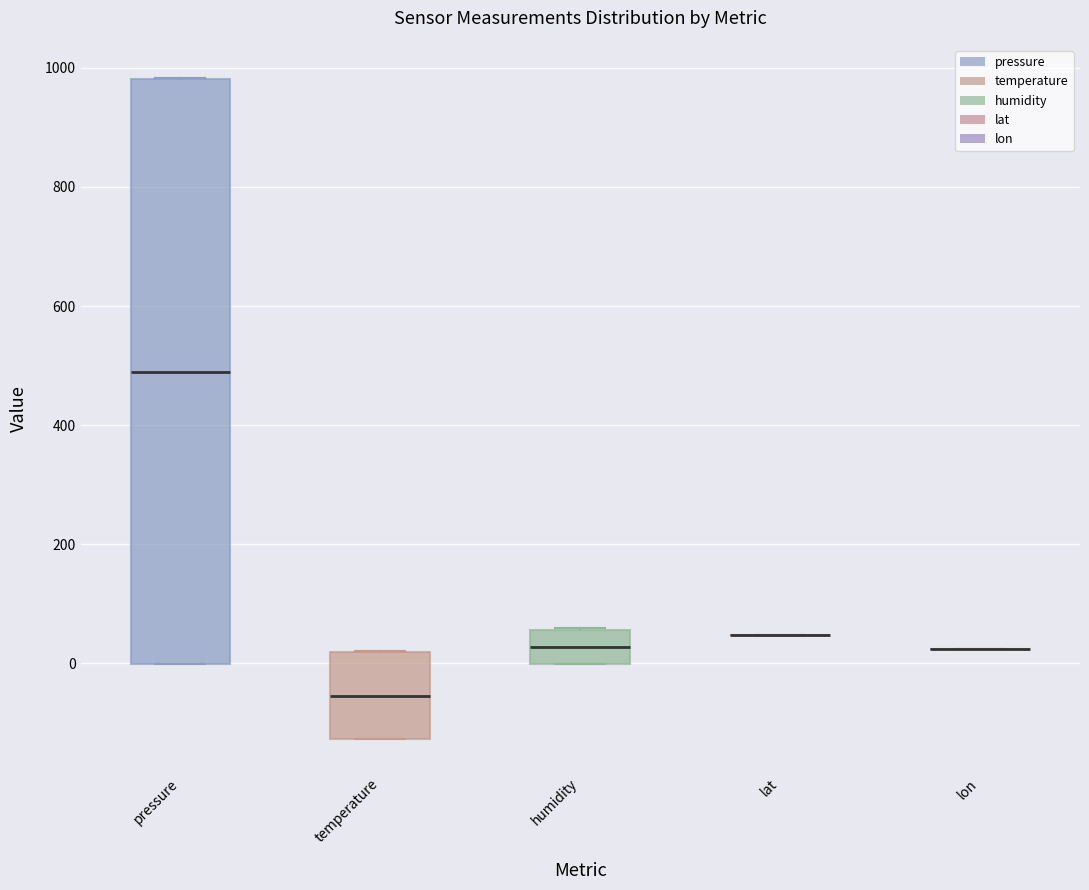

Where does the median line of the box for pressure sit on the y-axis? The values are not printed on the chart, so give them approximately, as read against the axis.

480